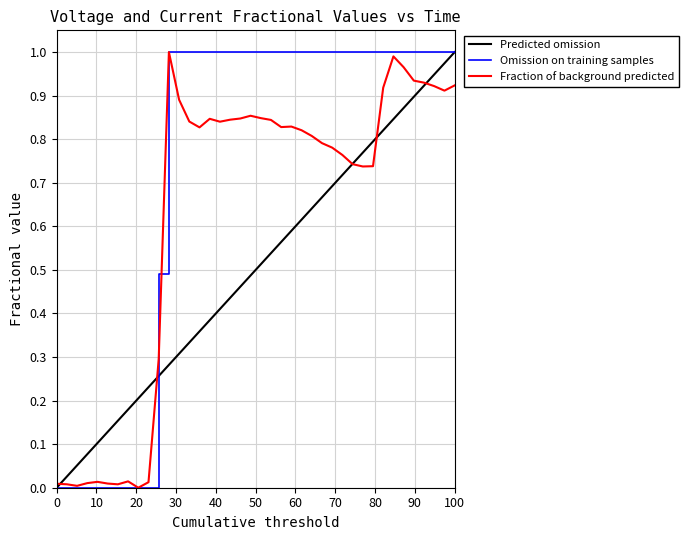

At how many categories does at least one series exceed 0?

40